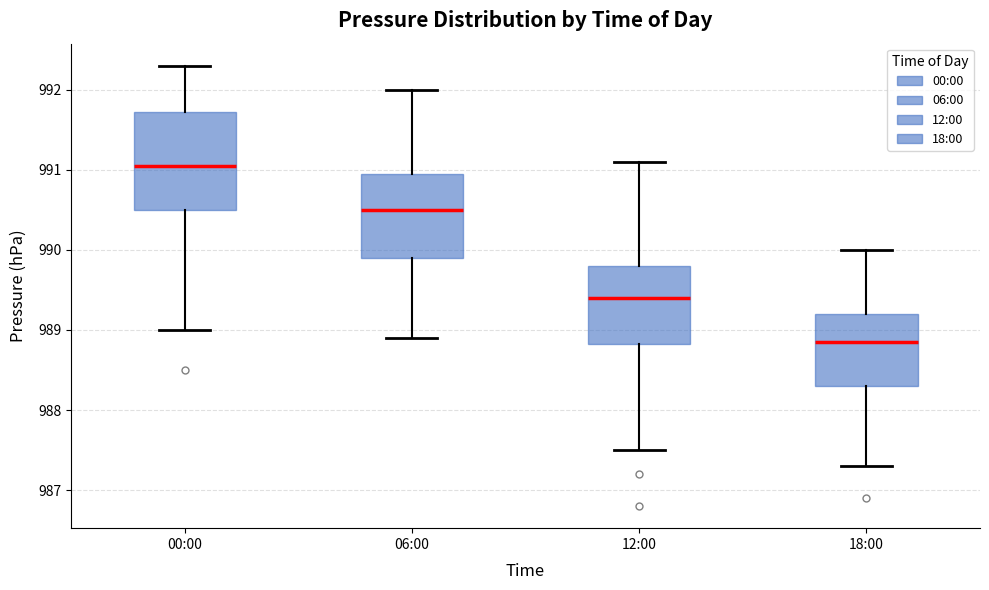

Where is the lower edge of the box for 18:00 on the y-axis? The values are not printed on the chart, so give them approximately, as read against the axis.

988.3